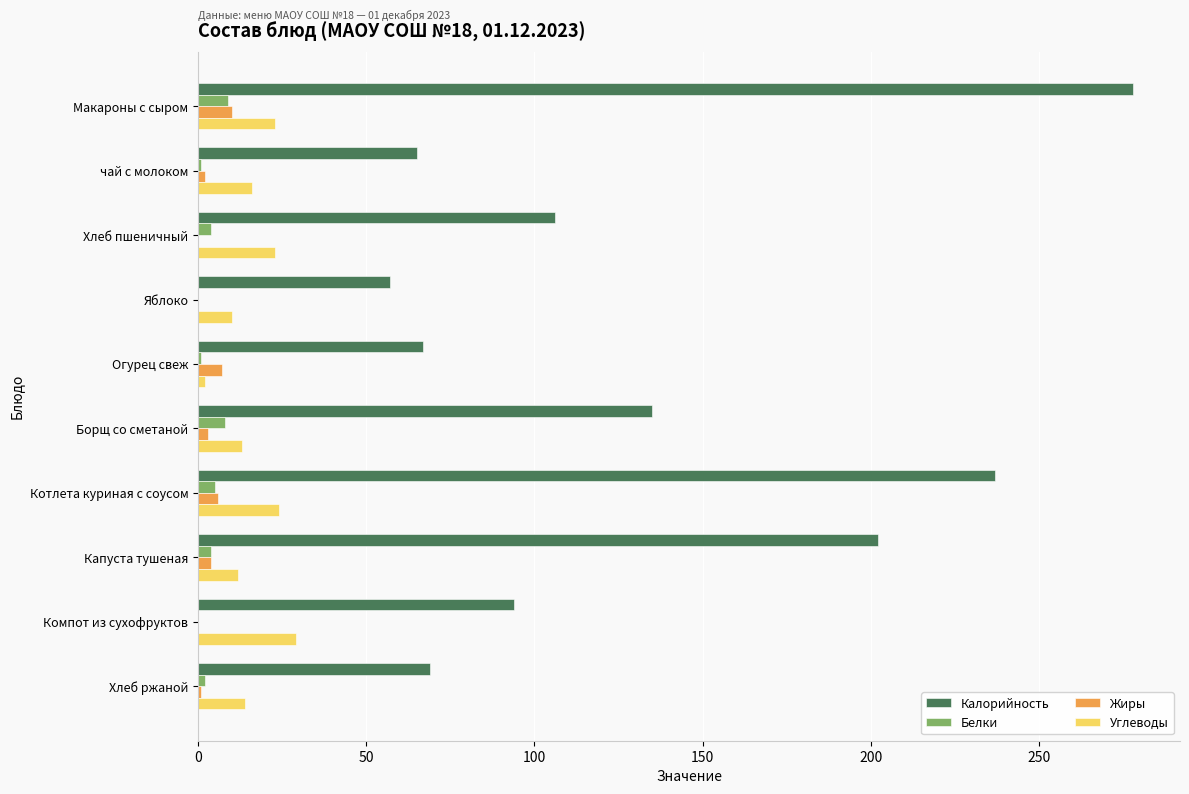

The value of Калорийность at Борщ со сметаной is 135. True or false?

True